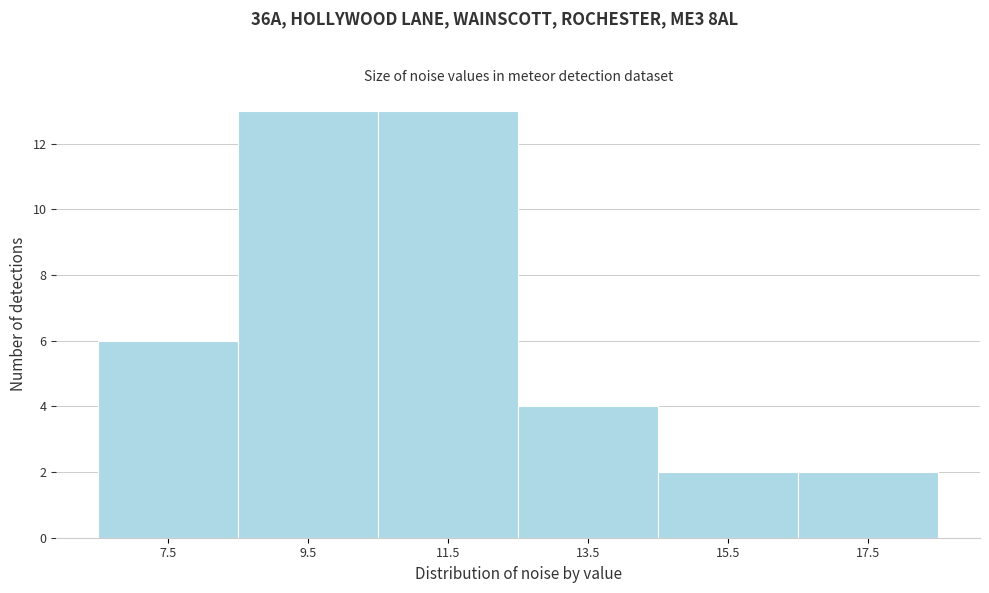

Reading left to right, what are all the values shown in this chart?

6	13	13	4	2	2